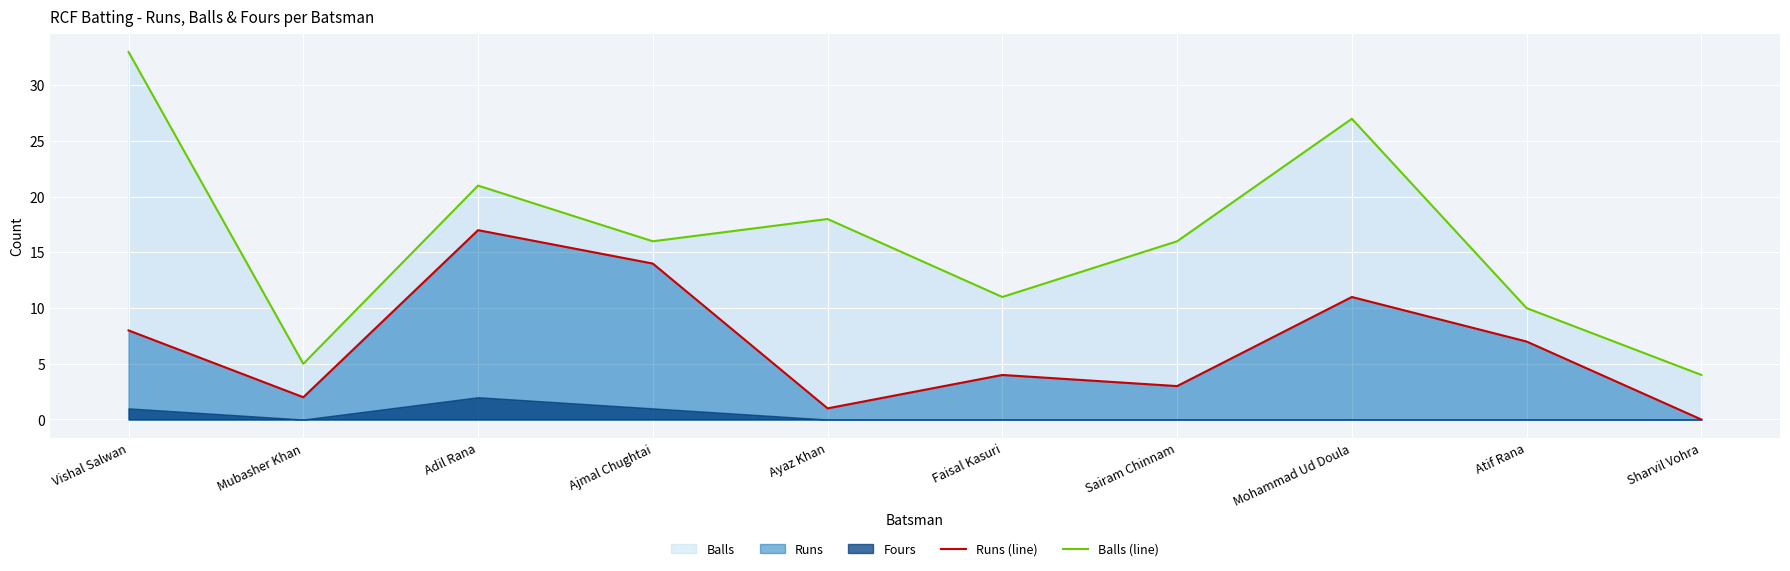

At which label does Runs (line) reach its minimum?

Sharvil Vohra